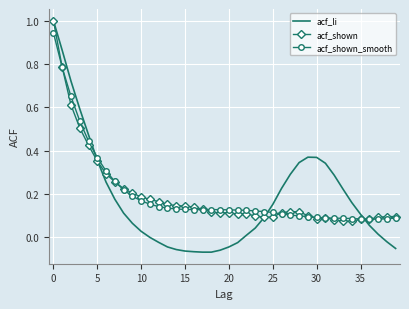

True or false: acf_shown has more than 0 points higher than both neighbors.

True